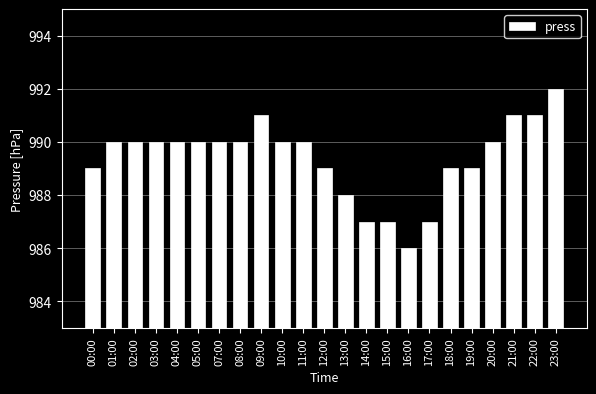

What is the approximate value at 20:00?

990